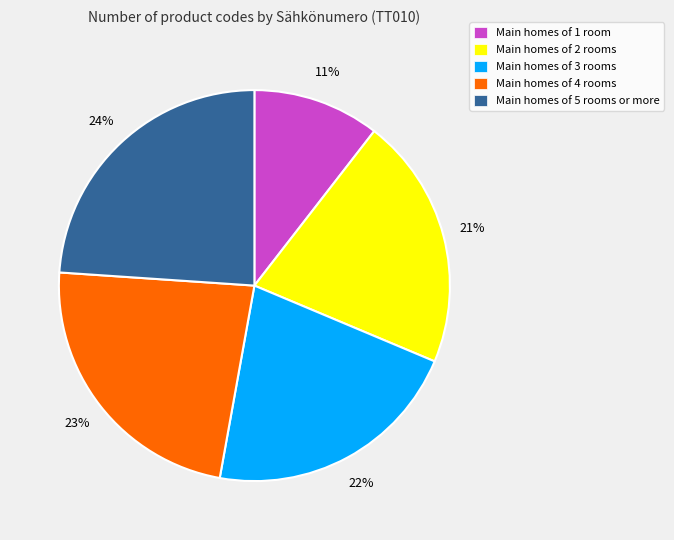

Rank the categories by value from highest to lowest.

Main homes of 5 rooms or more, Main homes of 4 rooms, Main homes of 3 rooms, Main homes of 2 rooms, Main homes of 1 room